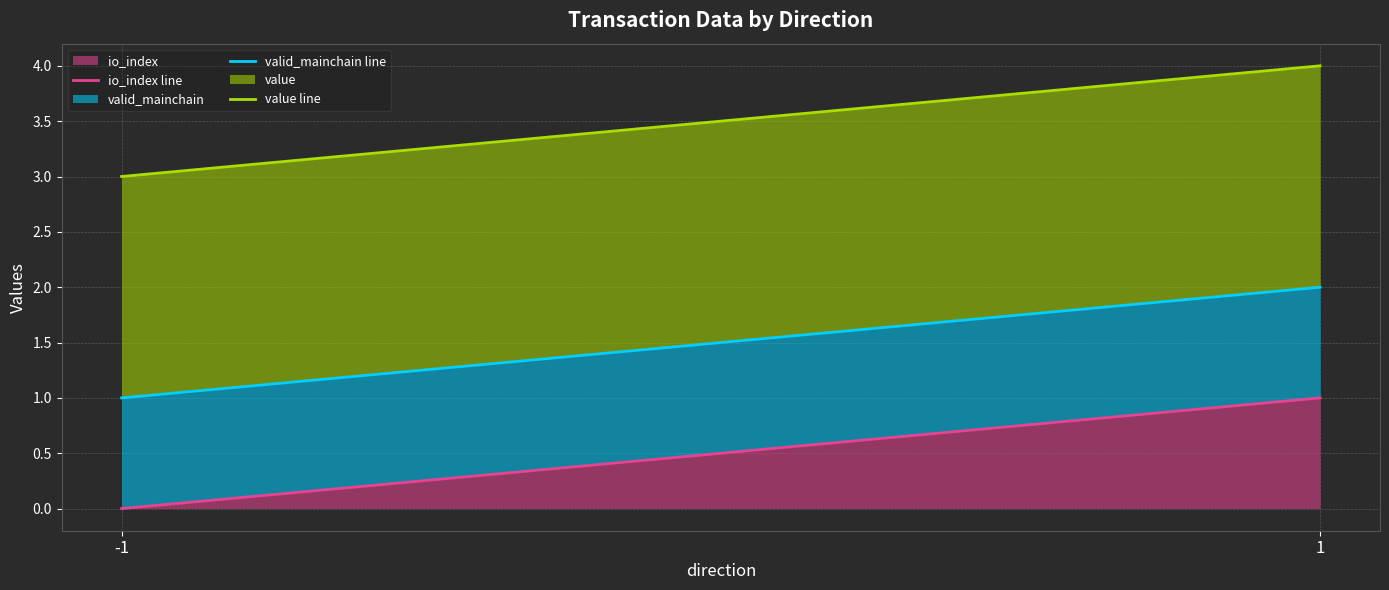

The io_index series shows 1.0 at 1. True or false?

True